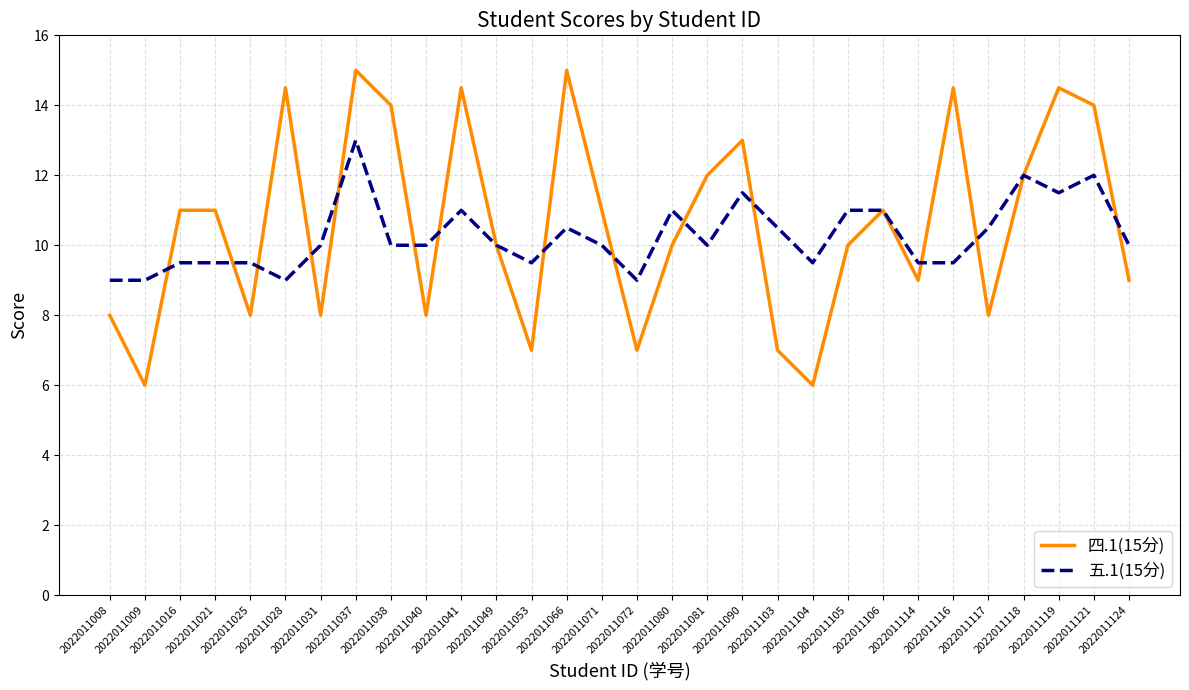

Reading right to left, transcribe all the data shown in this chart.

四.1(15分): 2022011124=9.0	2022011121=14.0	2022011119=14.5	2022011118=12.0	2022011117=8.0	2022011116=14.5	2022011114=9.0	2022011106=11.0	2022011105=10.0	2022011104=6.0	2022011103=7.0	2022011090=13.0	2022011081=12.0	2022011080=10.0	2022011072=7.0	2022011071=11.0	2022011066=15.0	2022011053=7.0	2022011049=10.0	2022011041=14.5	2022011040=8.0	2022011038=14.0	2022011037=15.0	2022011031=8.0	2022011028=14.5	2022011025=8.0	2022011021=11.0	2022011016=11.0	2022011009=6.0	2022011008=8.0
五.1(15分): 2022011124=10.0	2022011121=12.0	2022011119=11.5	2022011118=12.0	2022011117=10.5	2022011116=9.5	2022011114=9.5	2022011106=11.0	2022011105=11.0	2022011104=9.5	2022011103=10.5	2022011090=11.5	2022011081=10.0	2022011080=11.0	2022011072=9.0	2022011071=10.0	2022011066=10.5	2022011053=9.5	2022011049=10.0	2022011041=11.0	2022011040=10.0	2022011038=10.0	2022011037=13.0	2022011031=10.0	2022011028=9.0	2022011025=9.5	2022011021=9.5	2022011016=9.5	2022011009=9.0	2022011008=9.0